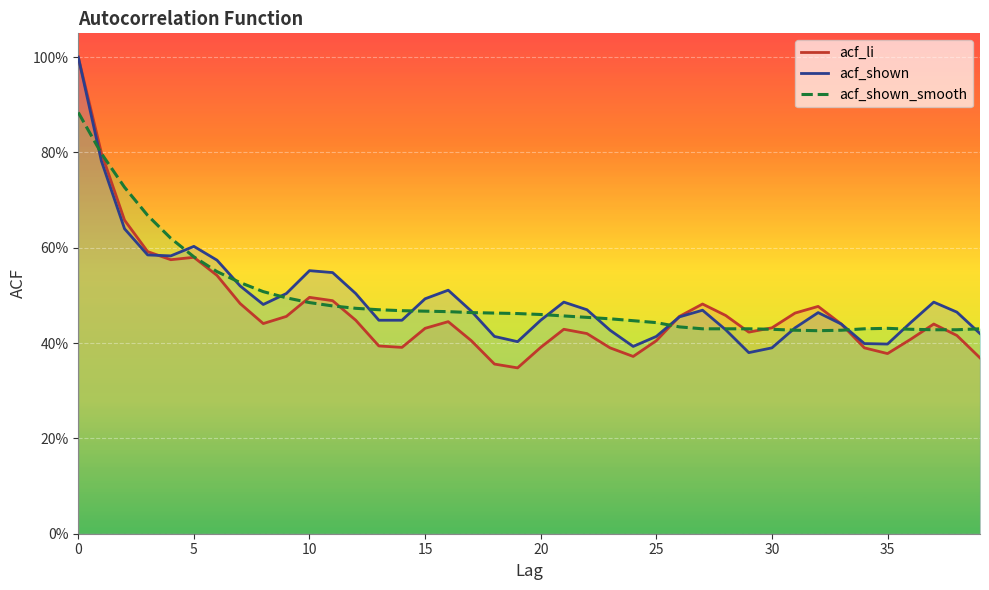

How many acf_li values are between 0 and 1?

40